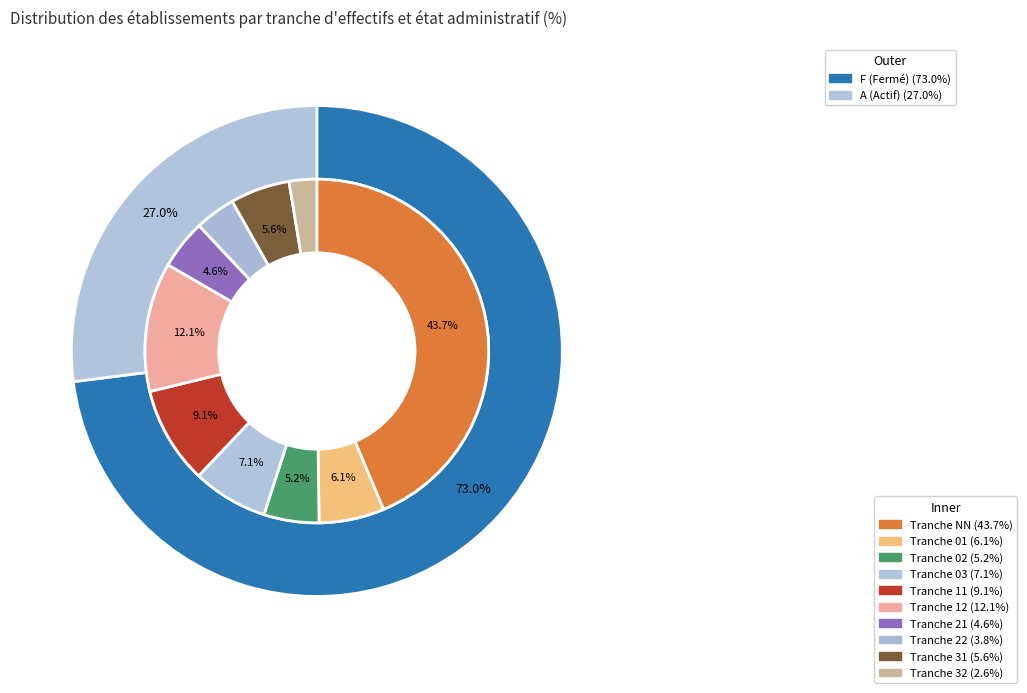

Is there a majority slice in this chart?

No